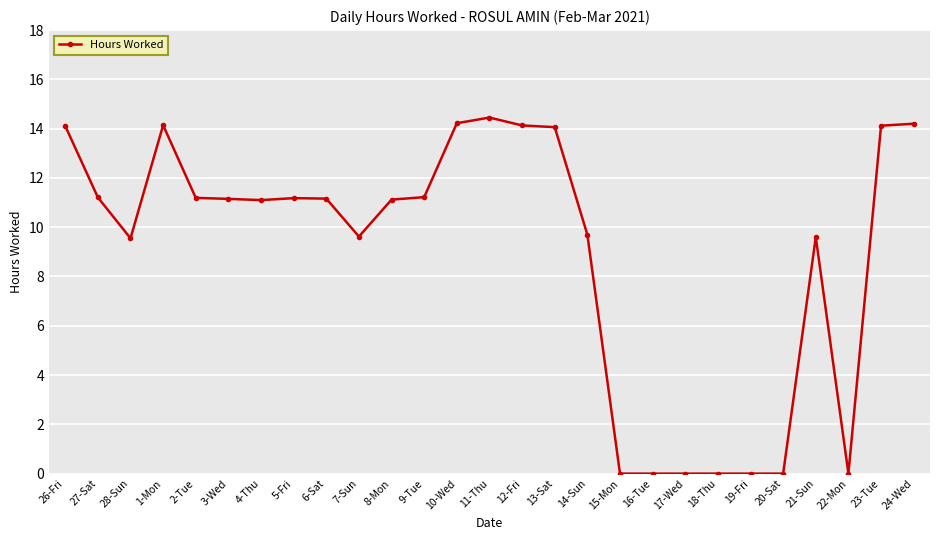

What is the sum of the values at 4-Thu and 6-Sat?

22.3